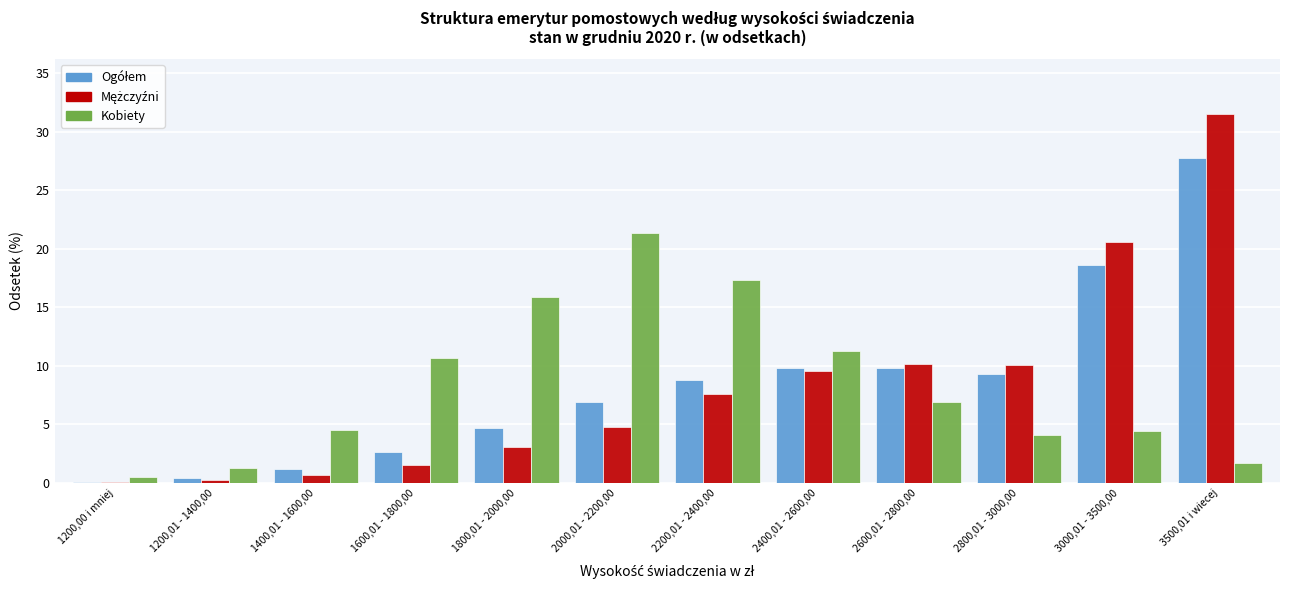

Which series changed the most between 2600,01 - 2800,00 and 2800,01 - 3000,00?

Kobiety